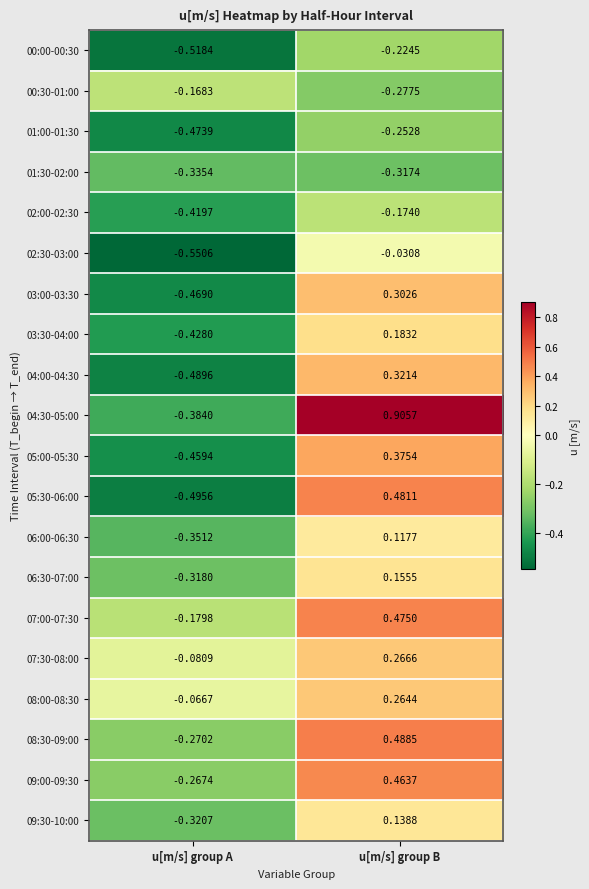

Rank the categories by 07:00-07:30 value from highest to lowest.

u[m/s] group B, u[m/s] group A